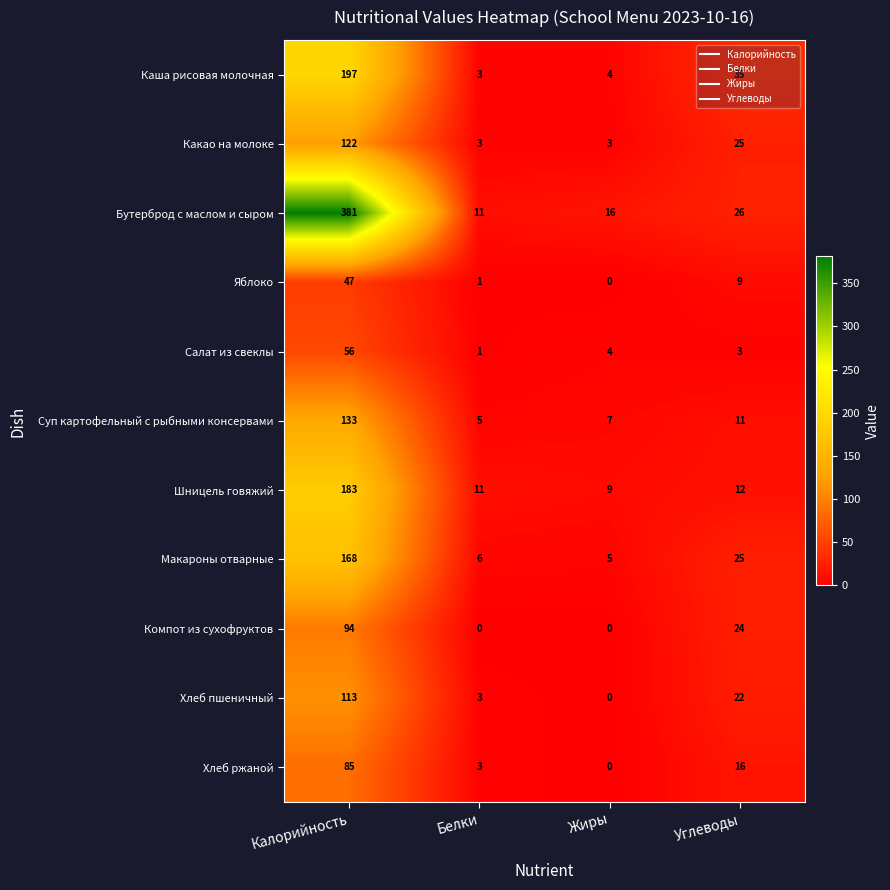

List the labels in order of Макароны отварные value, largest first.

Калорийность, Углеводы, Белки, Жиры